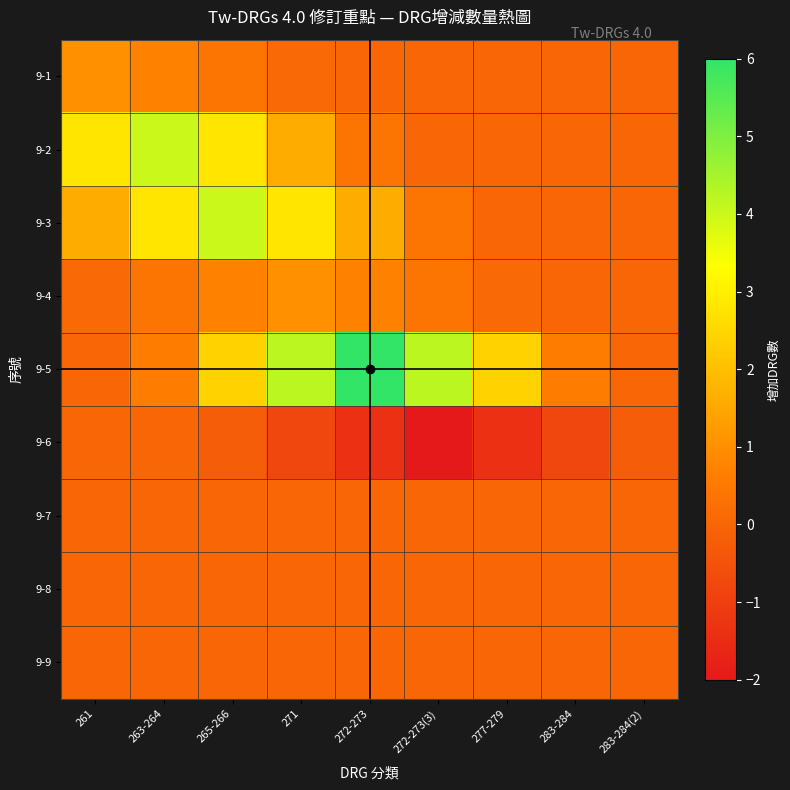

Rank the series at 272-273 from highest to lowest value.

9-5, 9-3, 9-4, 9-2, 9-1, 9-7, 9-8, 9-9, 9-6